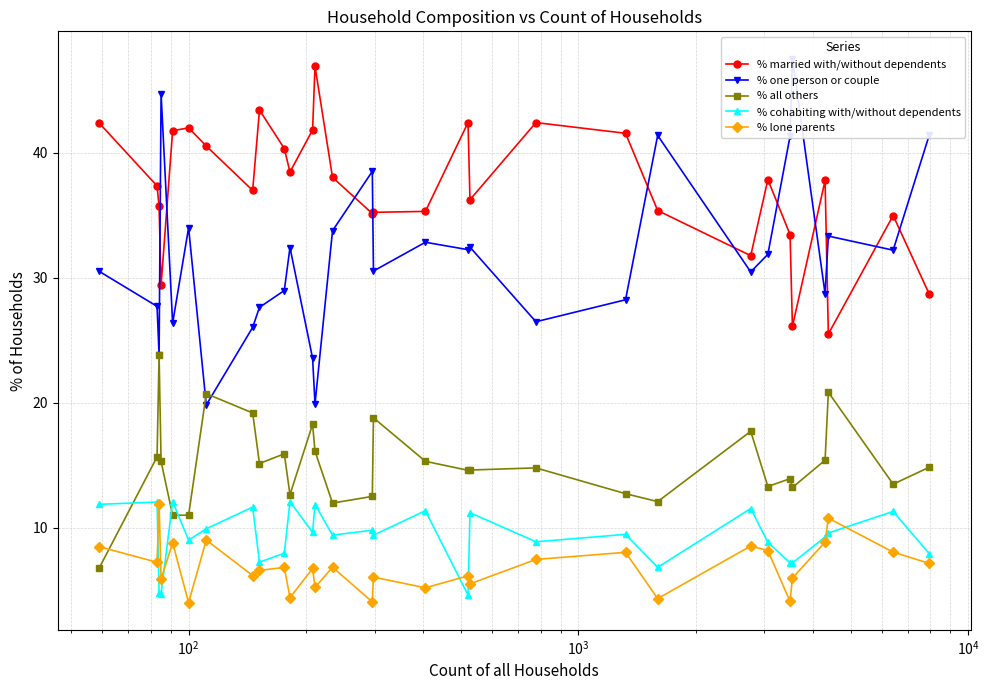

True or false: % married with/without dependents and % lone parents intersect in this chart.

False